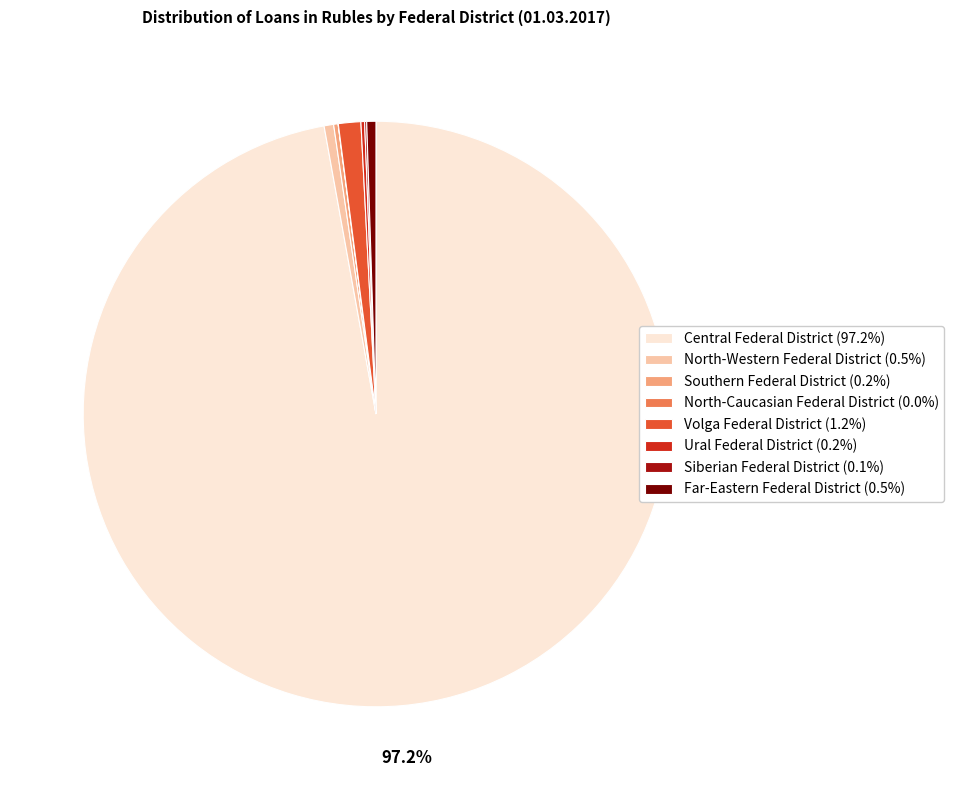

Approximately how many times larger is the value at Volga Federal District compared to North-Western Federal District?

2.4